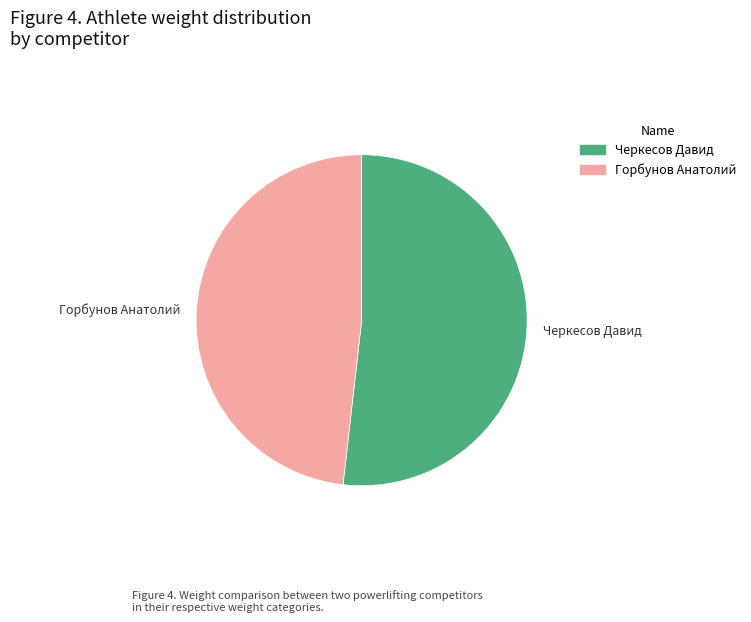

Is there a majority slice in this chart?

Yes